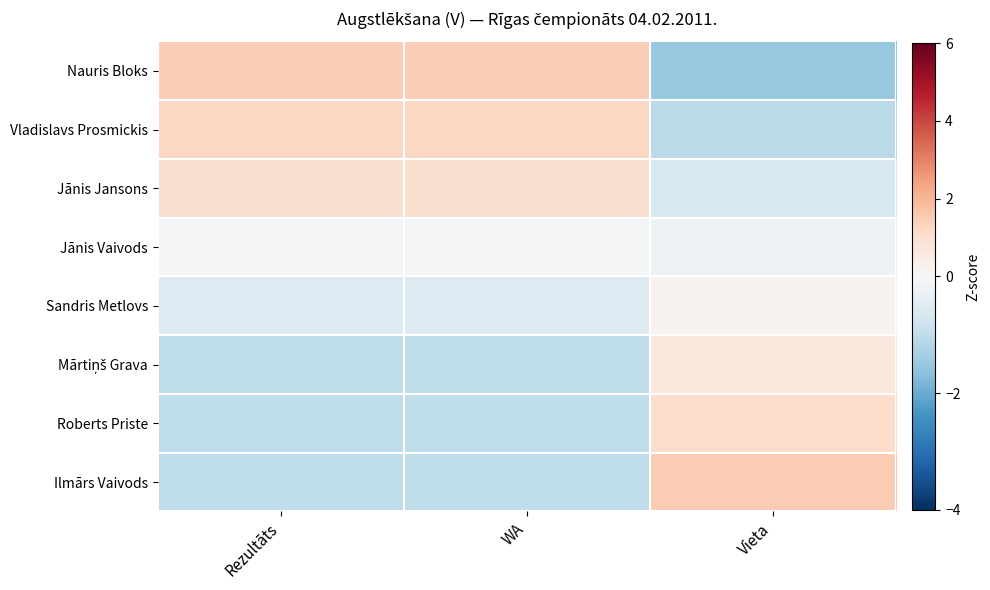

List the series in order of their peak value, lowest first.

Jānis Vaivods, Sandris Metlovs, Mārtiņš Grava, Jānis Jansons, Roberts Priste, Vladislavs Prosmickis, Nauris Bloks, Ilmārs Vaivods